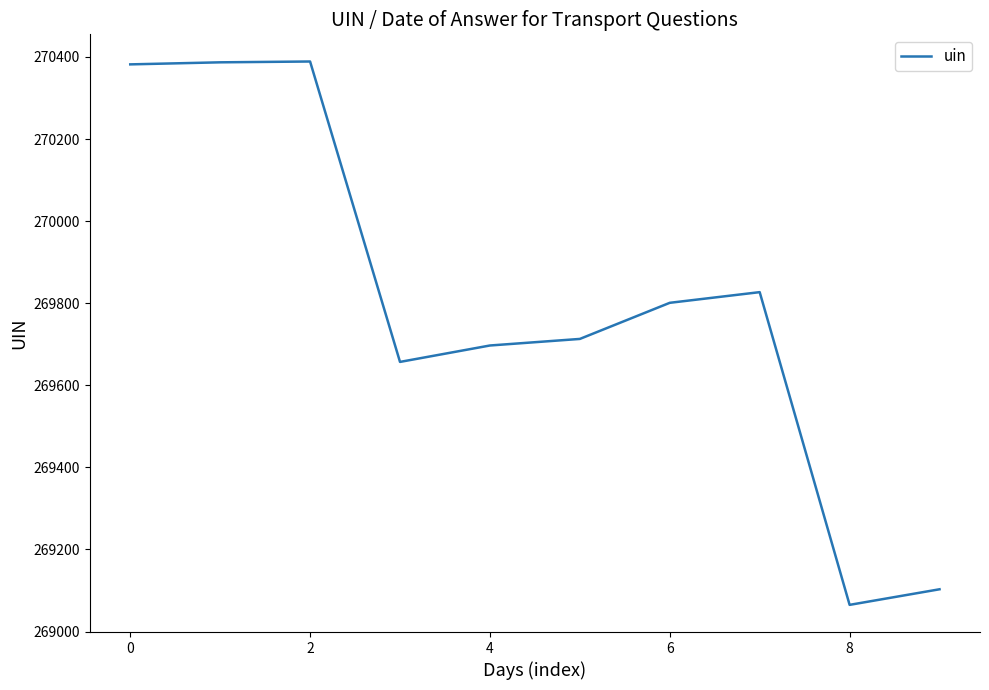

What is the difference between the maximum and minimum values?

1324